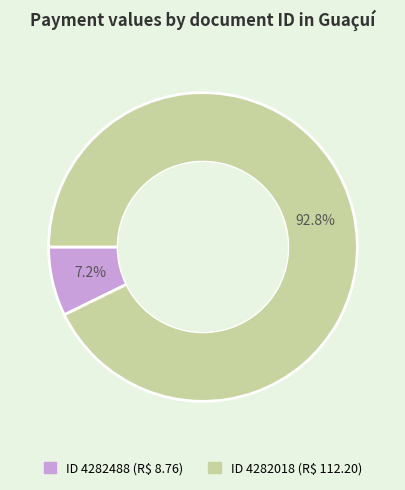

Is there any slice that represents more than half of the pie?

Yes